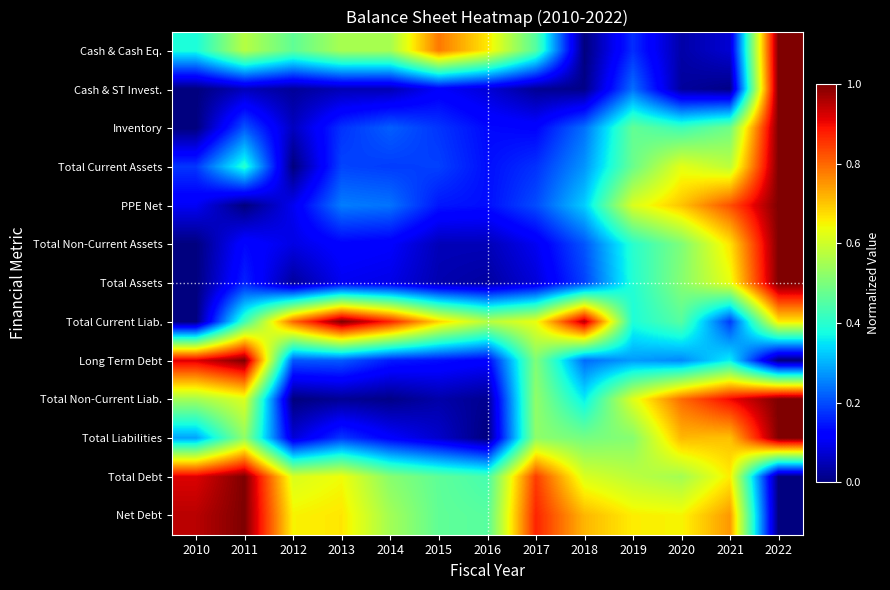

How many series are shown in this chart?

13